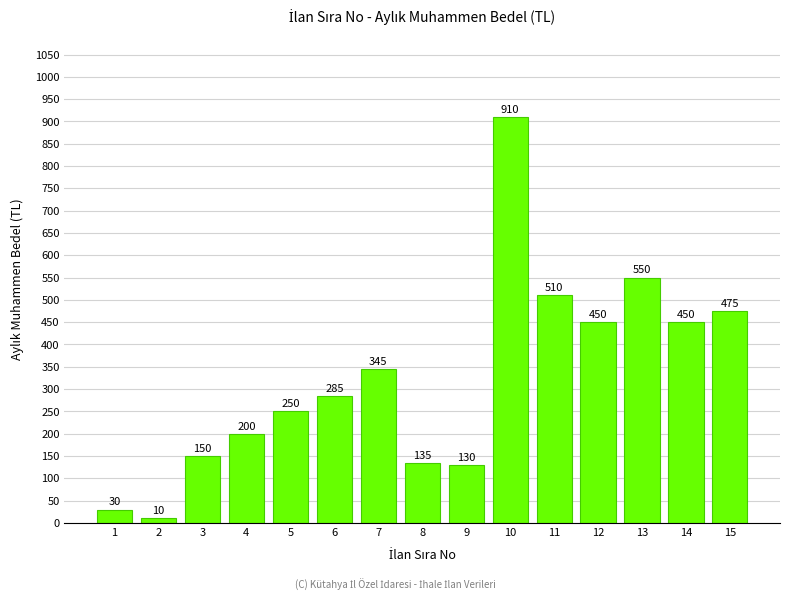

Reading left to right, list all the values displayed in this chart.

30	10	150	200	250	285	345	135	130	910	510	450	550	450	475